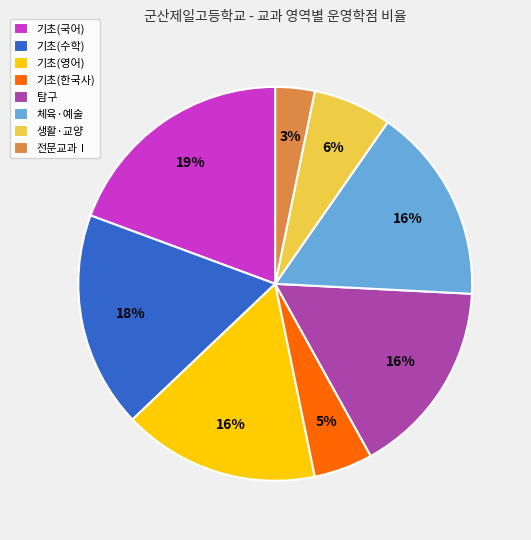

Is there any slice that represents more than half of the pie?

No